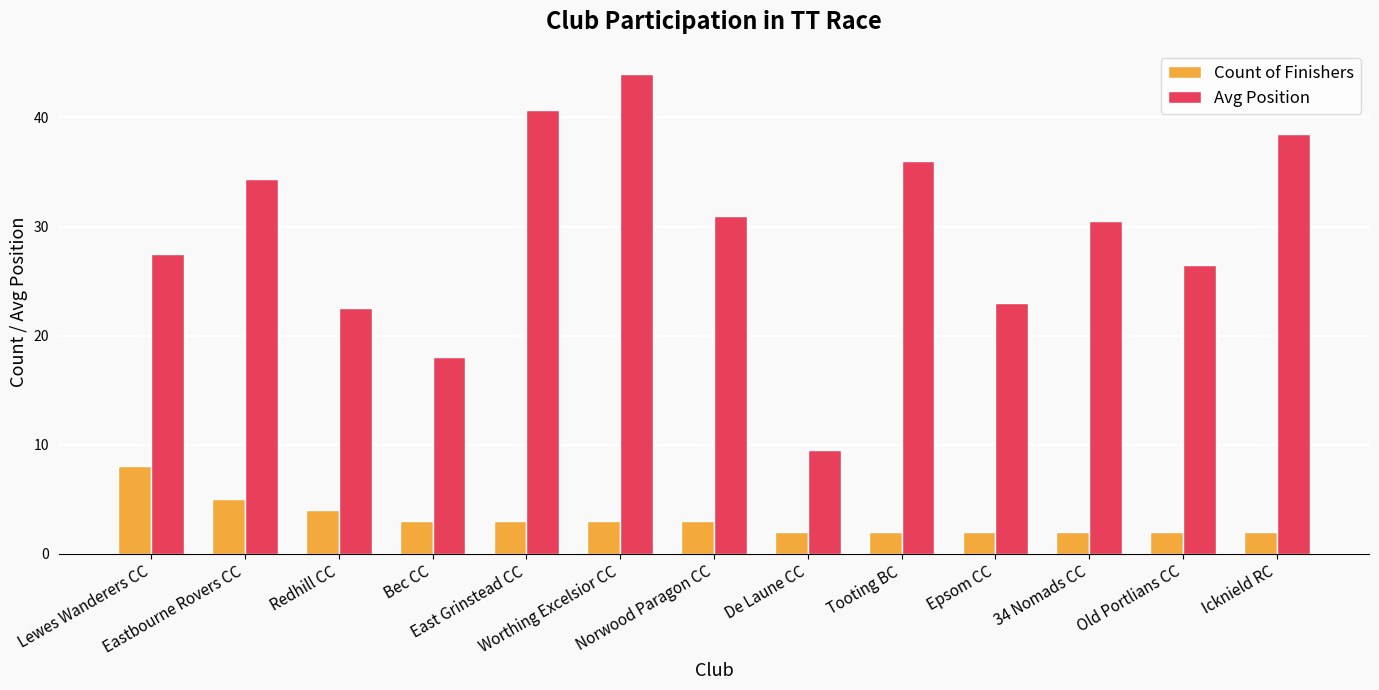

Does the chart contain stacked bars?

No